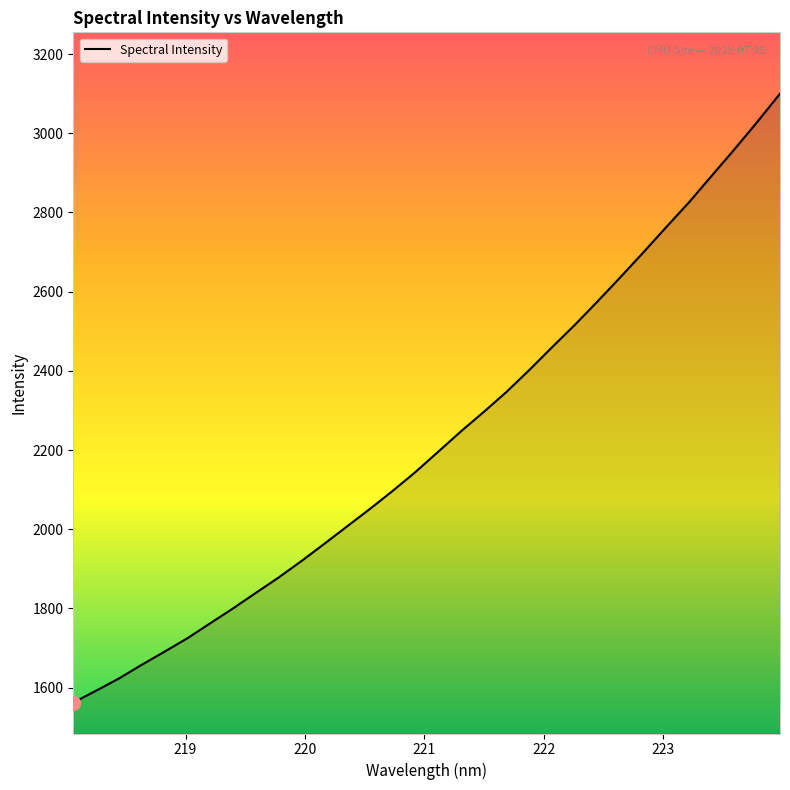

What is the difference between the maximum and minimum values?

1537.5